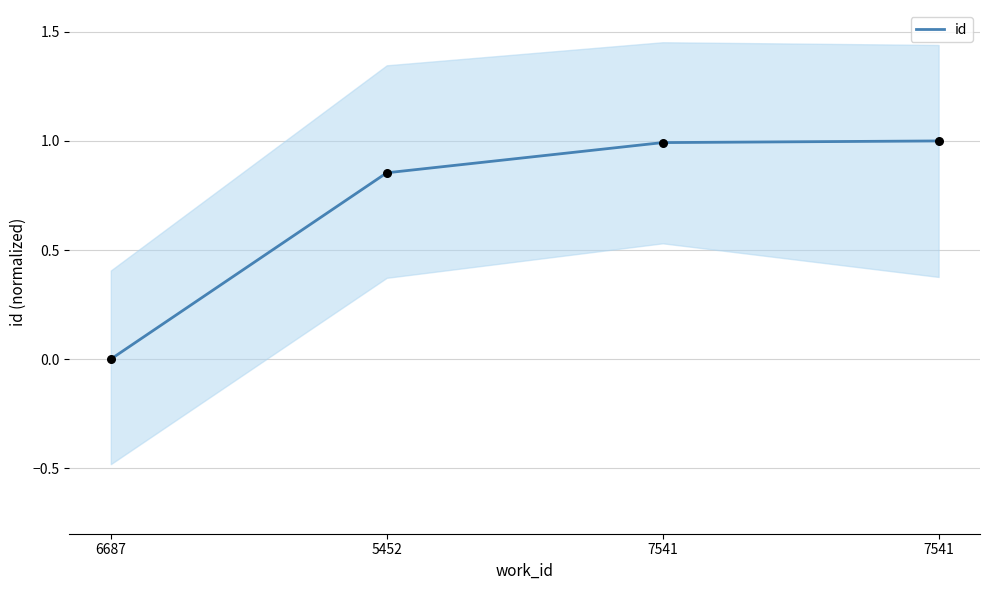

What is the change in value from 5452 to 7541?

+0.1